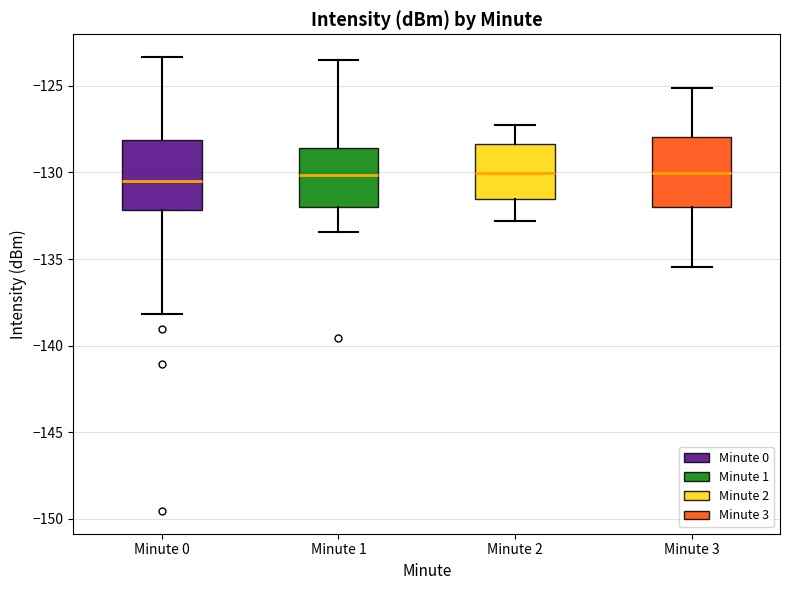

Reading left to right, read every box against the y-axis: the position of its median line, the range the box covers, and the ends of its whiskers. The values are not printed on the chart, so give them approximately, as read against the axis.

Minute 0: median -130.5, box -132.0 to -128.0, whiskers -138.0 to -123.5
Minute 1: median -130.0, box -132.0 to -128.5, whiskers -133.5 to -123.5
Minute 2: median -130.0, box -131.5 to -128.5, whiskers -133.0 to -127.0
Minute 3: median -130.0, box -132.0 to -128.0, whiskers -135.5 to -125.0